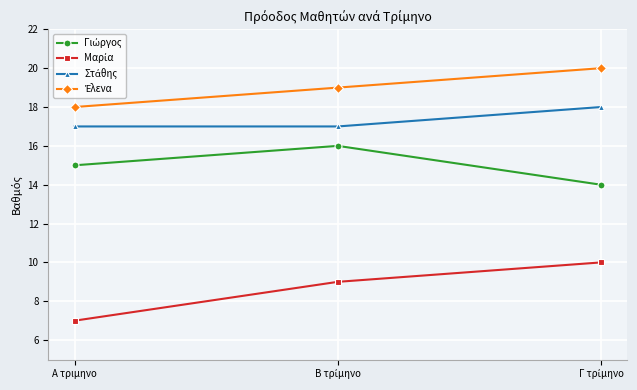

What is the maximum value shown in the chart?

20